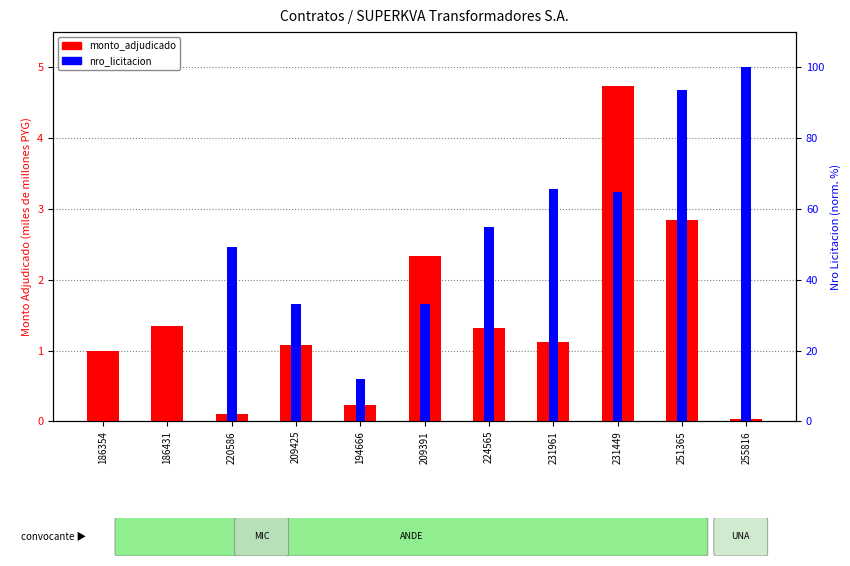

Reading left to right, transcribe all the data shown in this chart.

monto_adjudicado: 1.0	1.3	0.1	1.1	0.2	2.3	1.3	1.1	4.7	2.8	0.0
nro_licitacion: 0.0	0.1	49.3	33.2	12.0	33.2	55.0	65.7	64.9	93.6	100.0